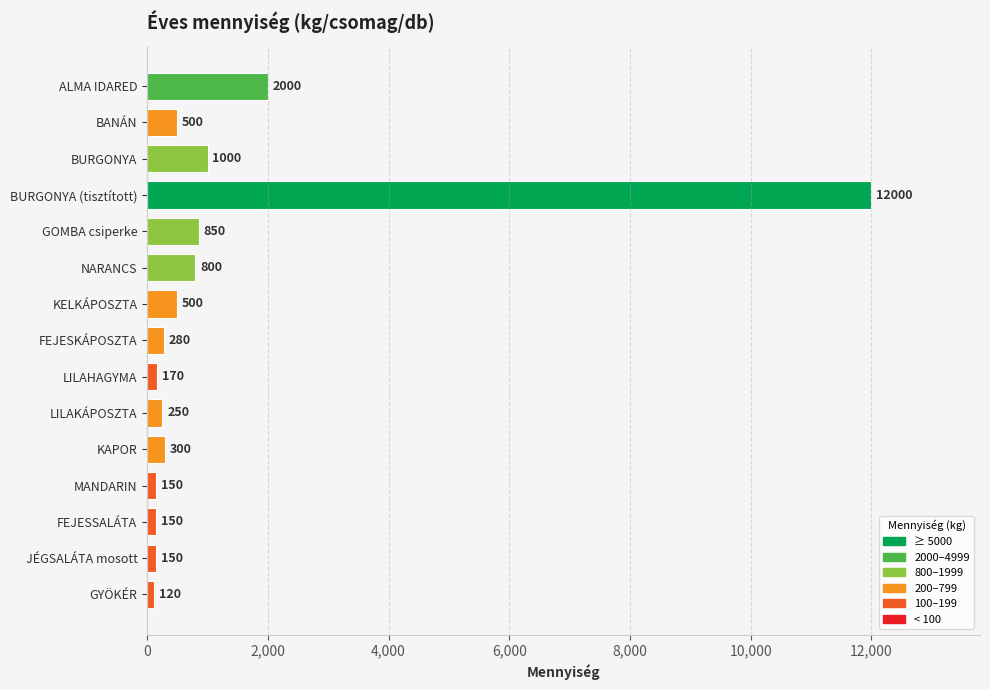

Reading top to bottom, transcribe all the data shown in this chart.

ALMA IDARED=2000	BANÁN=500	BURGONYA=1000	BURGONYA (tisztított)=12000	GOMBA csiperke=850	NARANCS=800	KELKÁPOSZTA=500	FEJESKÁPOSZTA=280	LILAHAGYMA=170	LILAKÁPOSZTA=250	KAPOR=300	MANDARIN=150	FEJESSALÁTA=150	JÉGSALÁTA mosott=150	GYÖKÉR=120